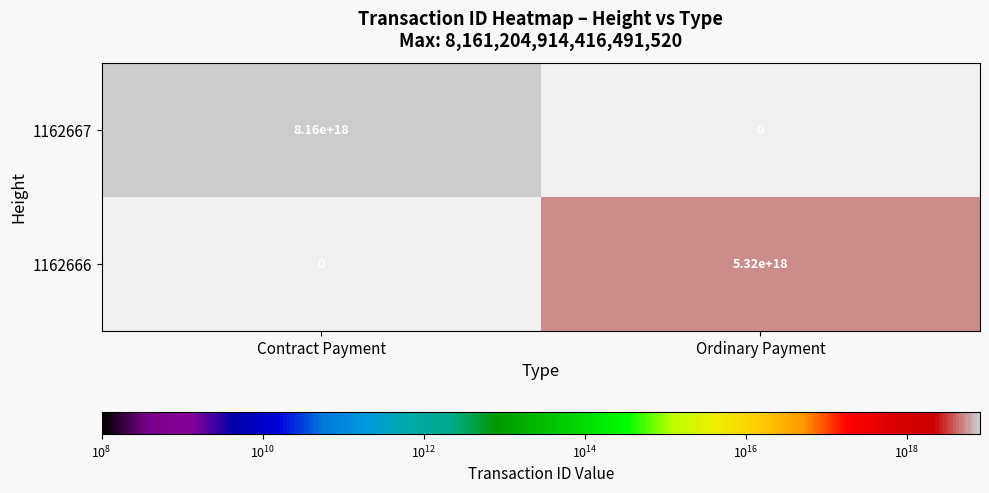

Which series has the largest total across all categories?

1162667